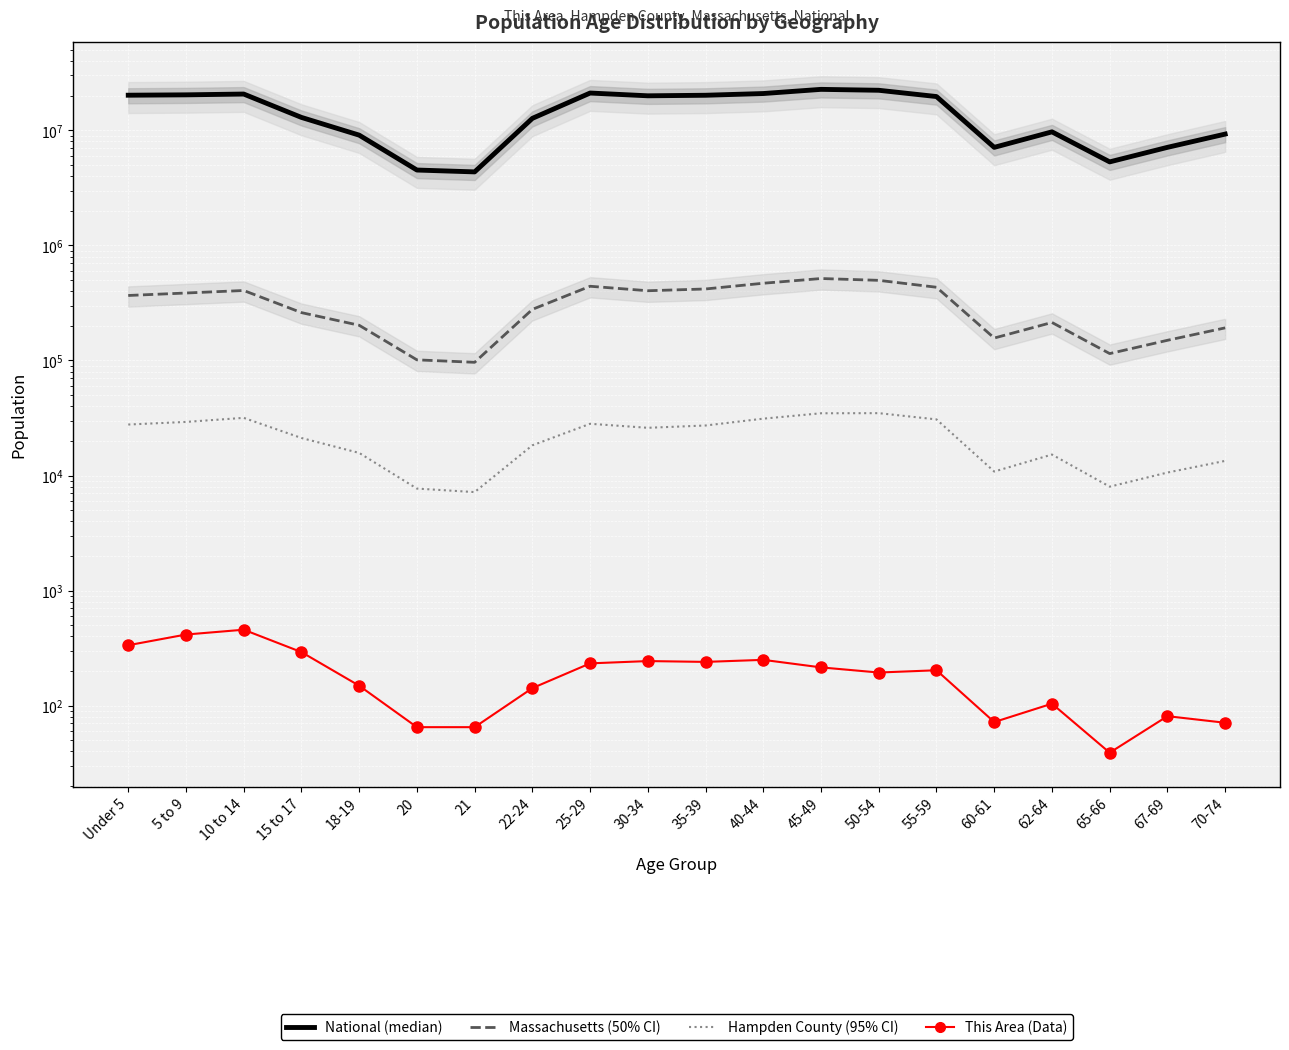

How many interior local valleys does the National series have?

4